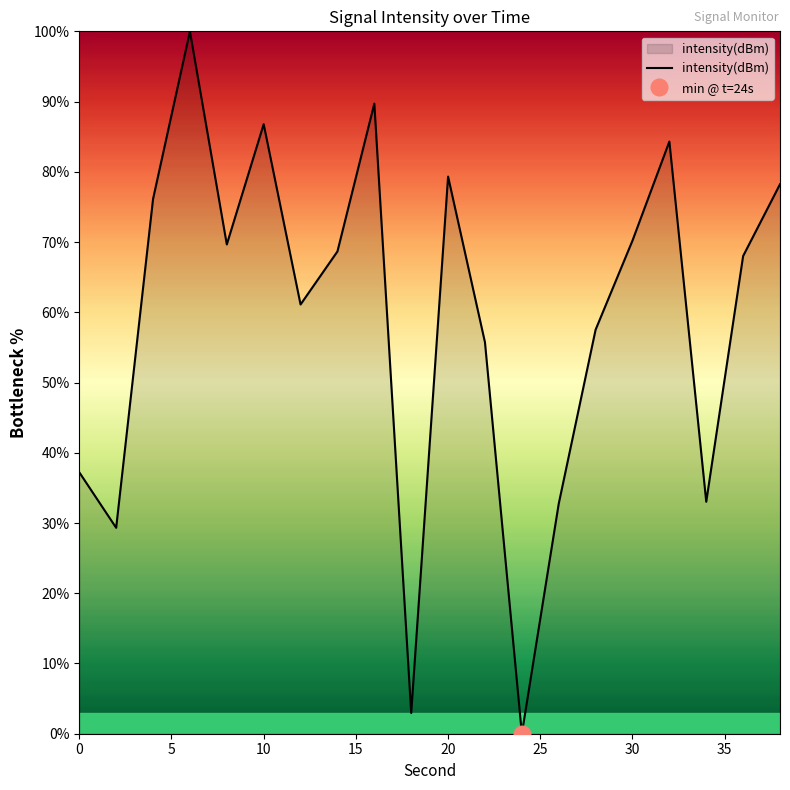

Reading right to left, list all the values displayed in this chart.

78.2	68.0	33.0	84.3	70.2	57.5	32.7	0.0	55.7	79.3	3.0	89.7	68.7	61.1	86.8	69.7	100.0	76.1	29.3	37.2